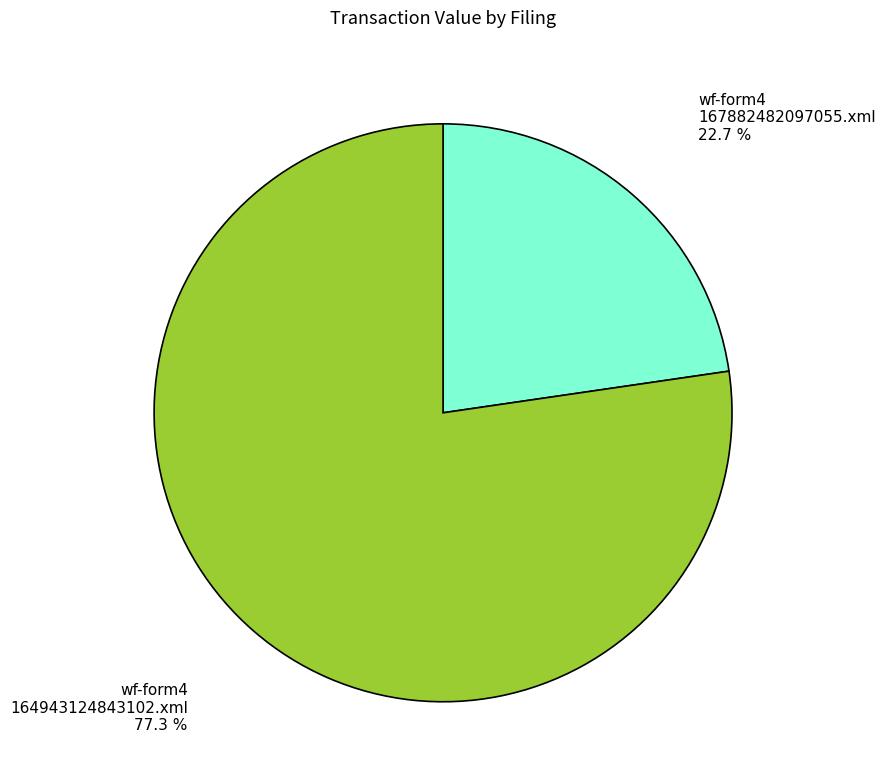

Is wf-form4 164943124843102.xml the majority of the pie?

Yes